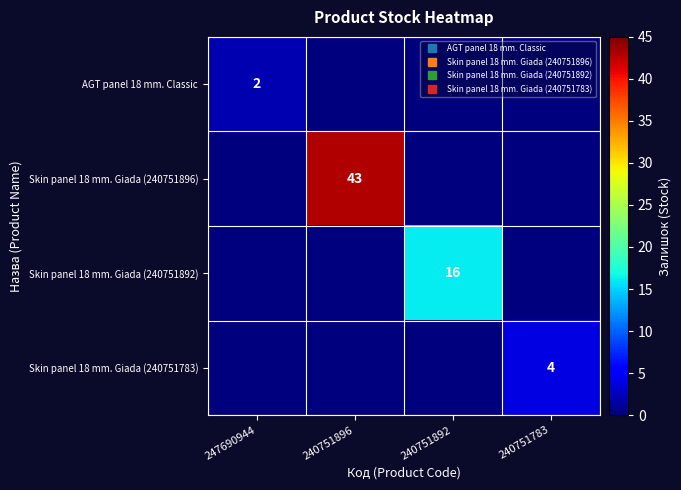

Between 240751892 and 240751783, which series saw the biggest shift?

Skin panel 18 mm. Giada (240751892)